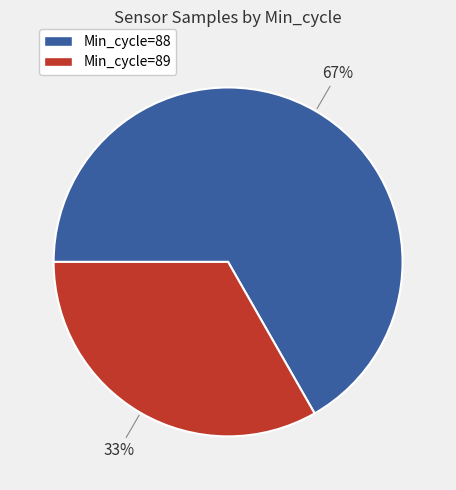

To the nearest percent, what is the average slice percentage?

50%